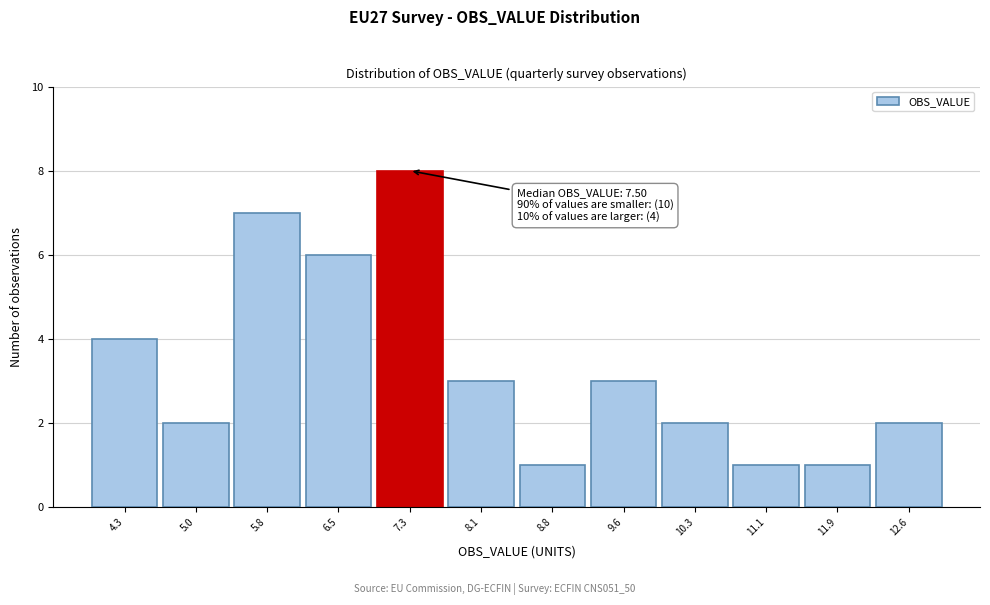

Reading right to left, extract all data points from this chart.

12.6=2	11.9=1	11.1=1	10.3=2	9.6=3	8.8=1	8.1=3	7.3=8	6.5=6	5.8=7	5.0=2	4.3=4